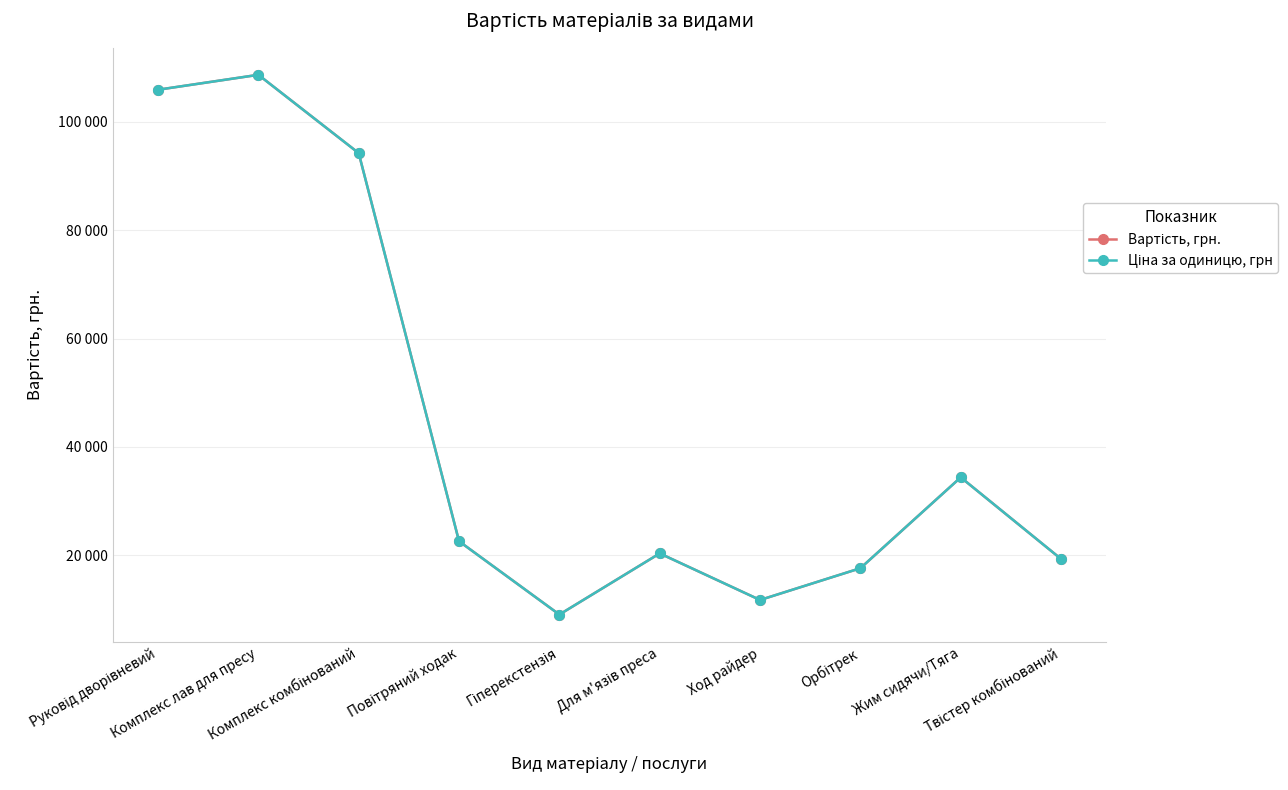

Which category has the lowest value in the Ціна за одиницю, грн series?

Гіперекстензія